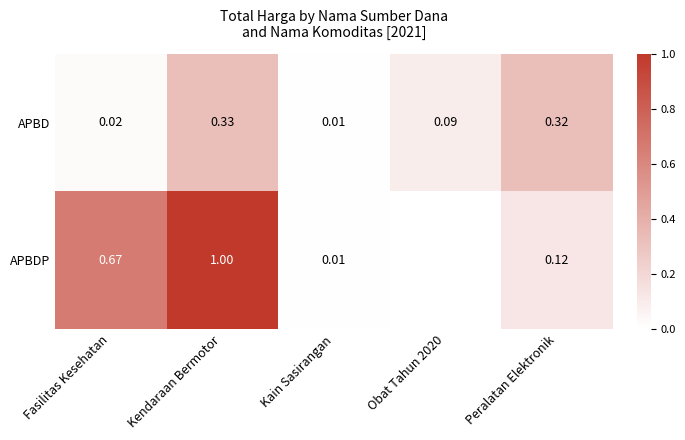

At which label does APBD reach its peak?

Kendaraan Bermotor